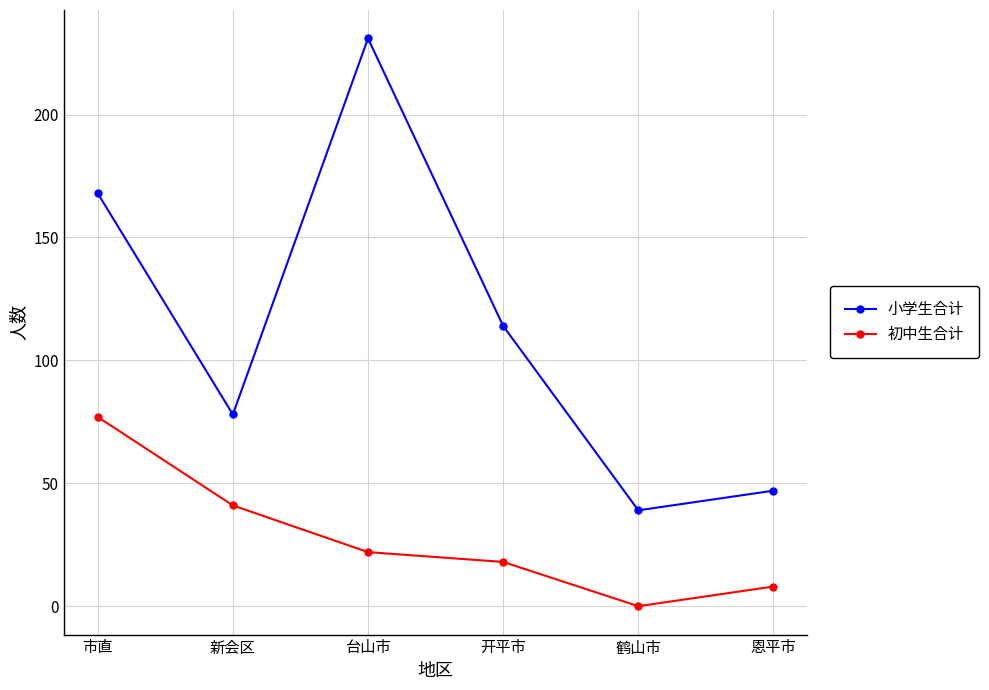

Count the number of data series in this chart.

2